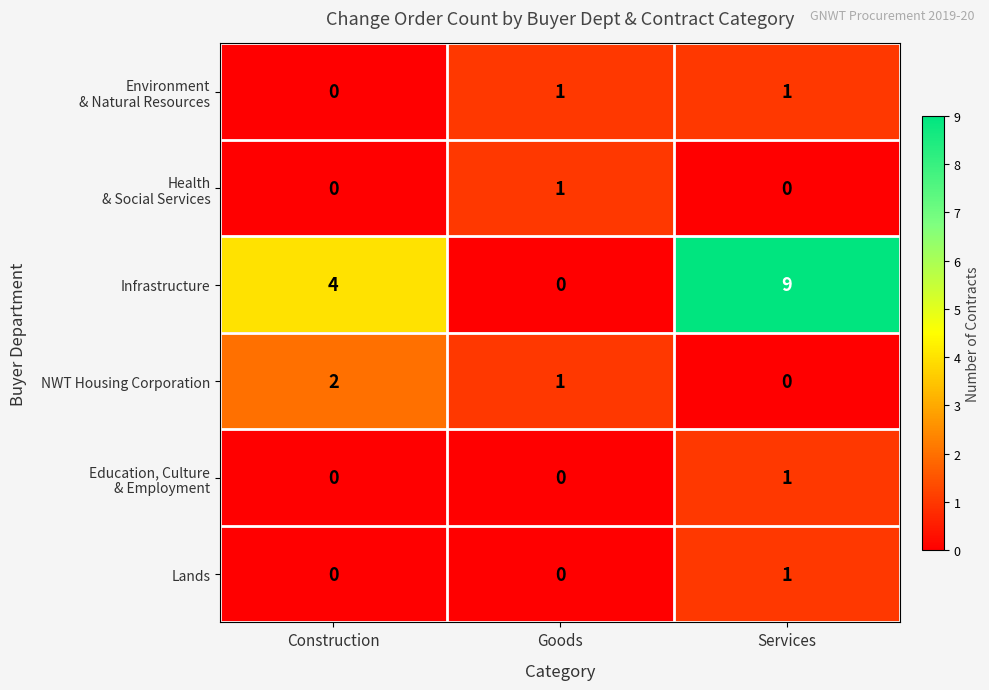

What is the sum of the Infrastructure values at Construction and Services?

13